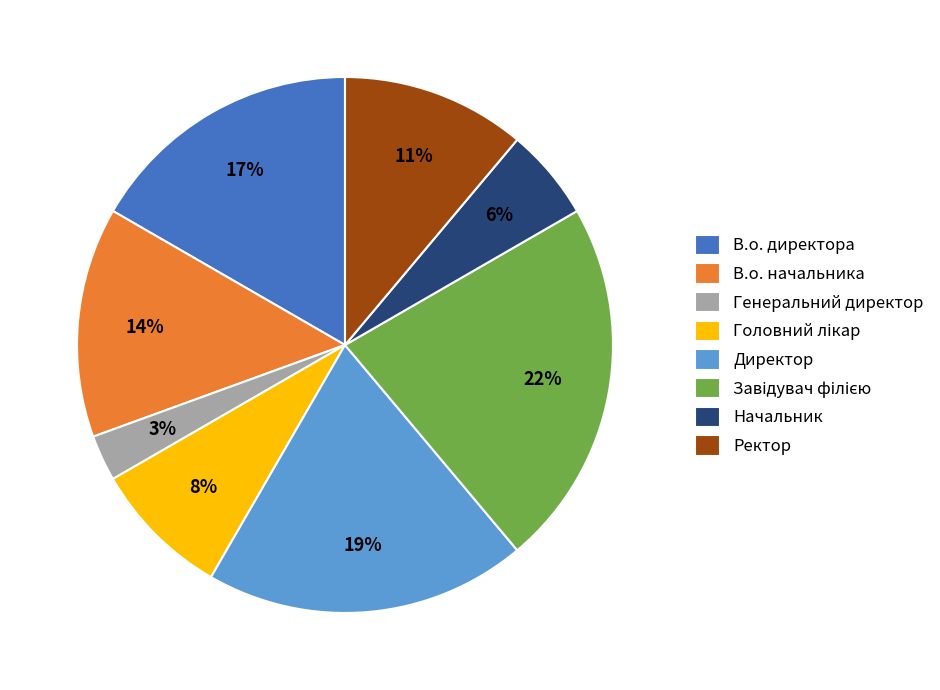

Between Ректор and В.о. директора, which is larger?

В.о. директора